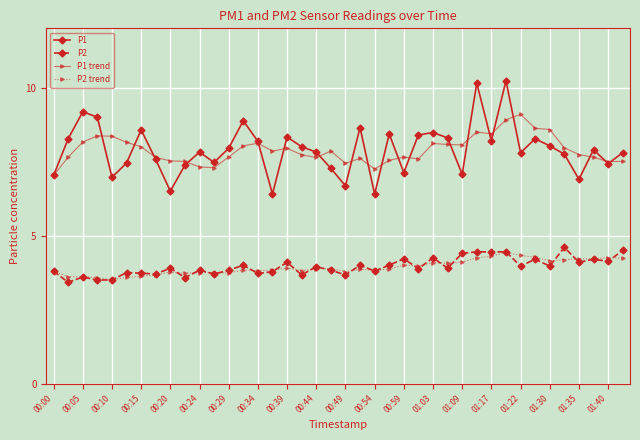

In P1 trend, how many points are lower than both neighbors (excluding endpoints)?

9